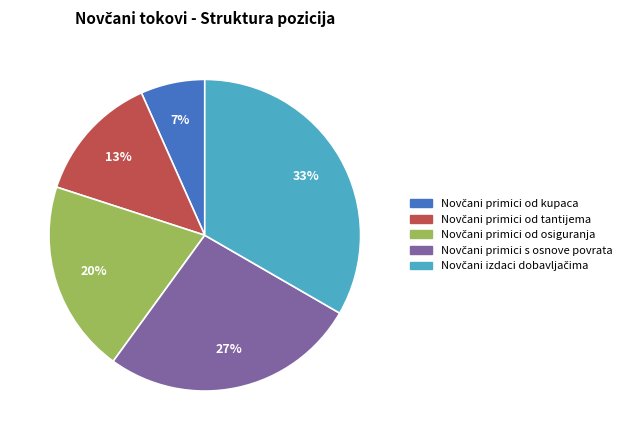

Is there any slice that represents more than half of the pie?

No